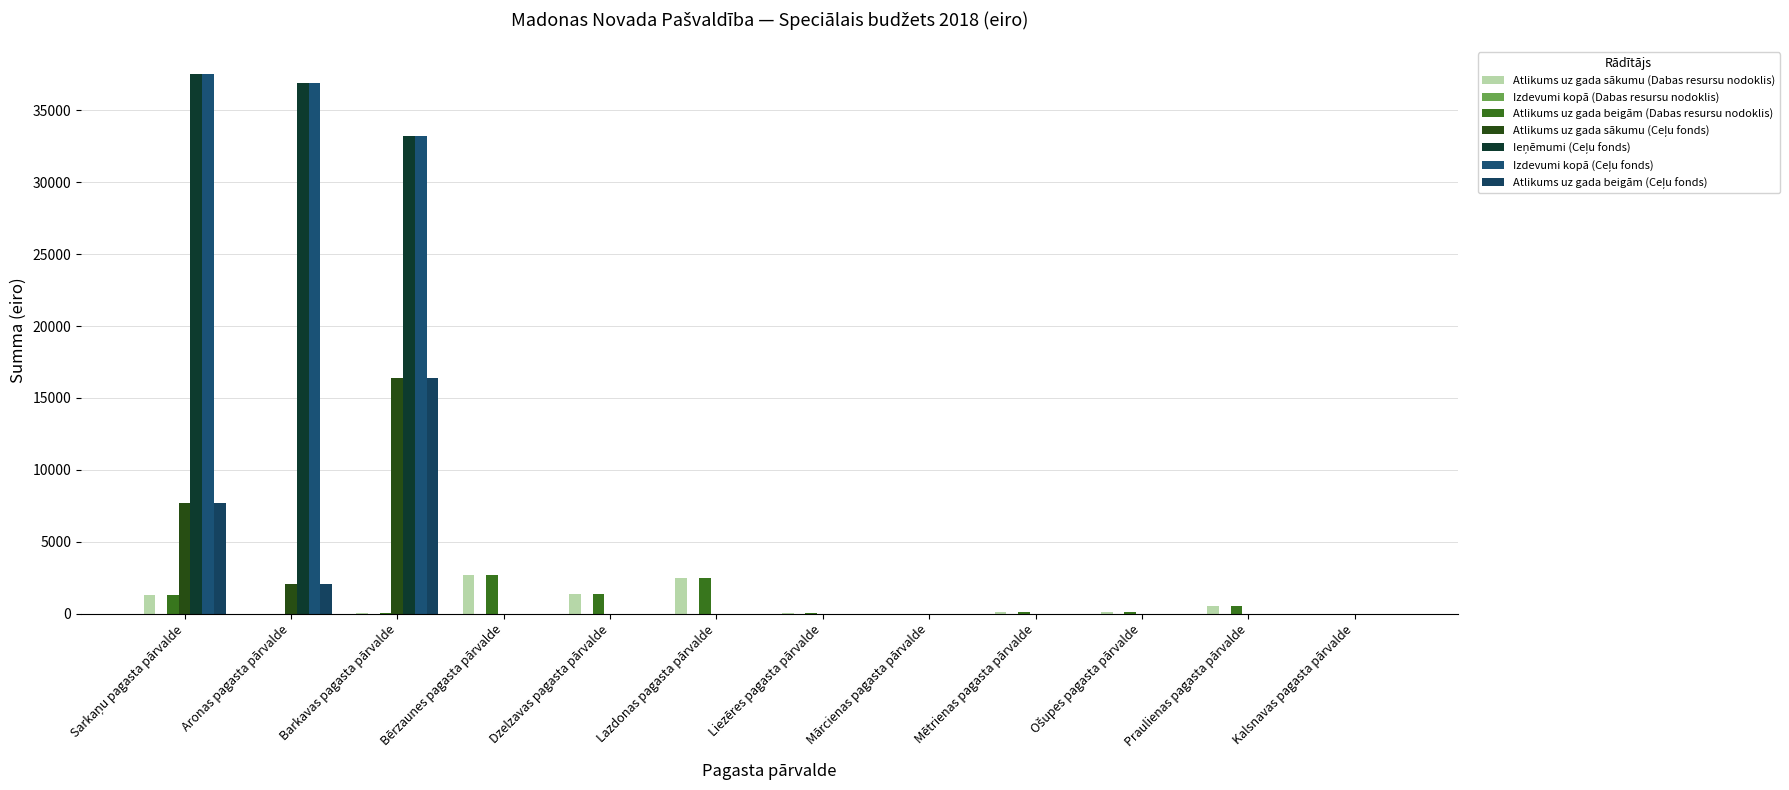

At which label is Atlikums uz gada sākumu (Dabas resursu nodoklis) closest to 1331?

Sarkaņu pagasta pārvalde